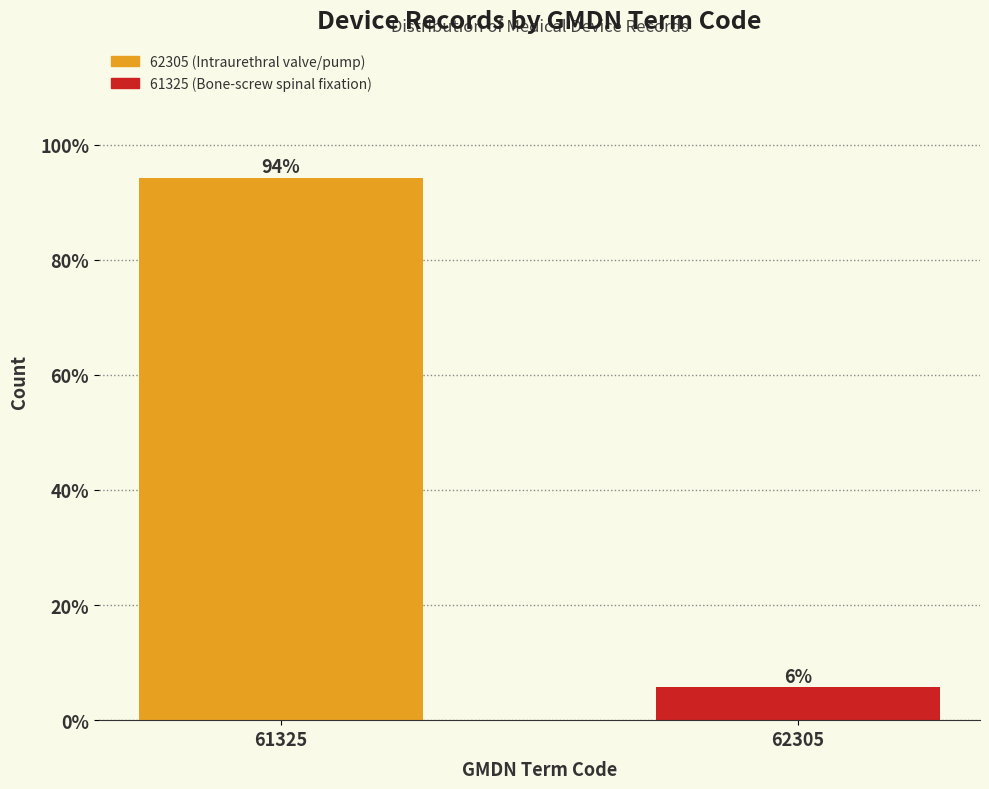

What is the sum of all values?

100.0